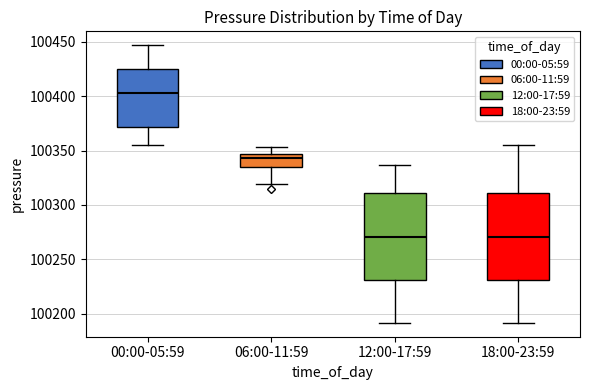

Where is the lower edge of the box for 00:00-05:59 on the y-axis? The values are not printed on the chart, so give them approximately, as read against the axis.

100370